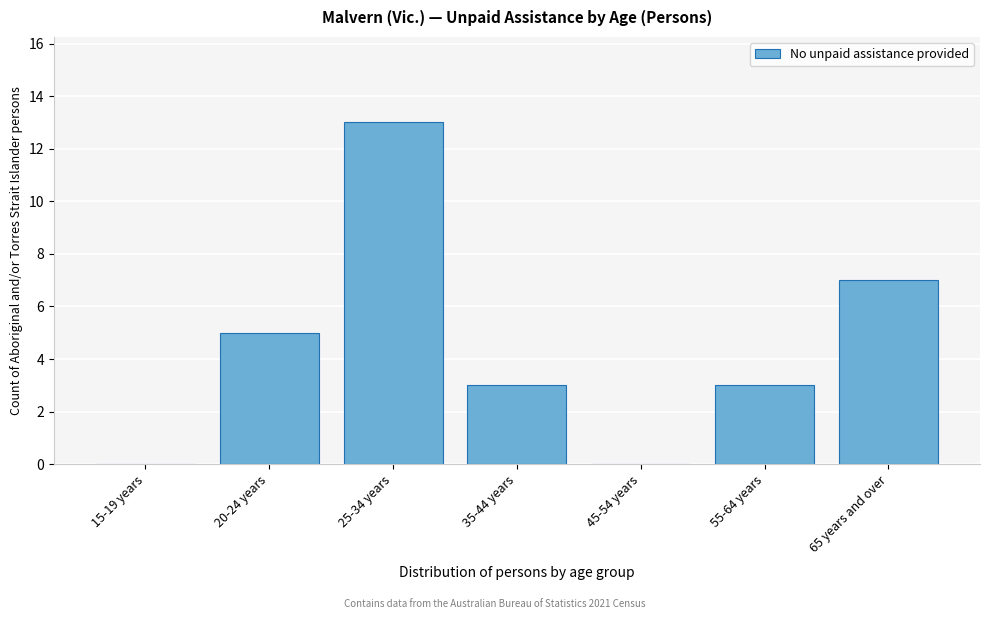

Reading right to left, what are all the values shown in this chart?

65 years and over=7	55-64 years=3	45-54 years=0	35-44 years=3	25-34 years=13	20-24 years=5	15-19 years=0